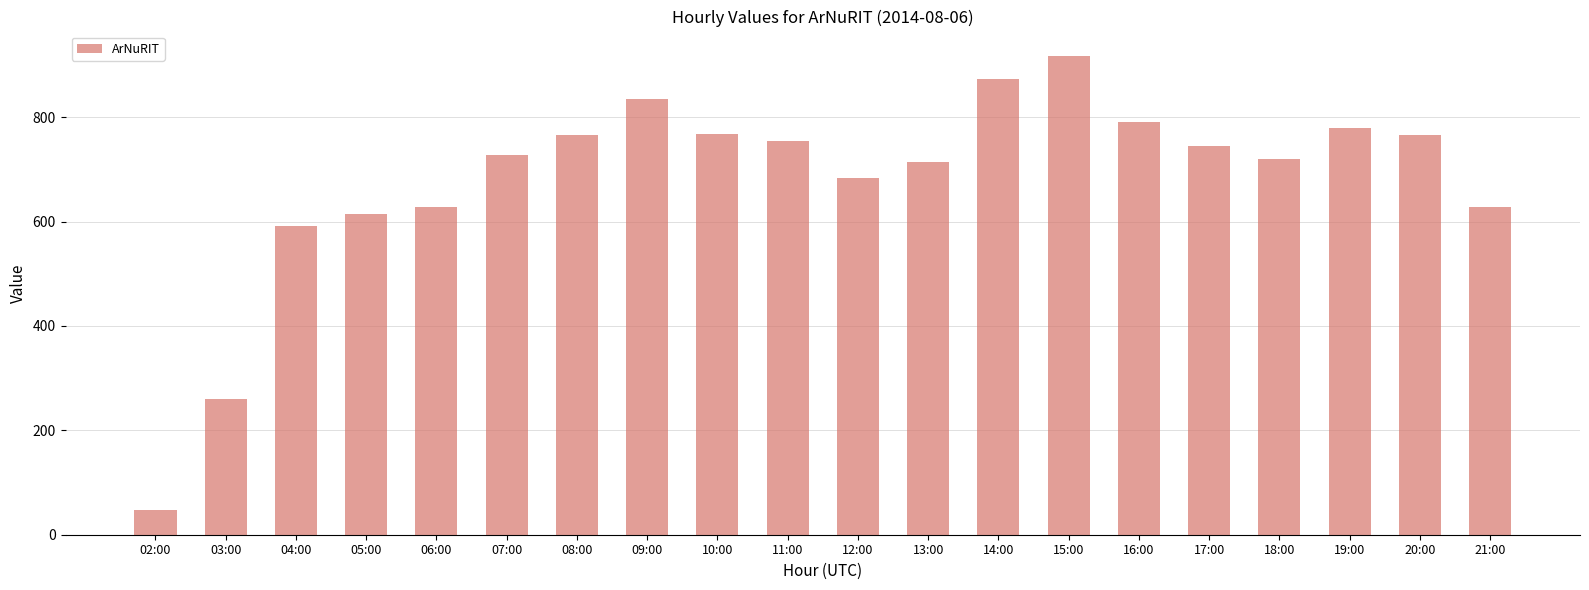

What value does the data have at 21:00, to the nearest 10?

630